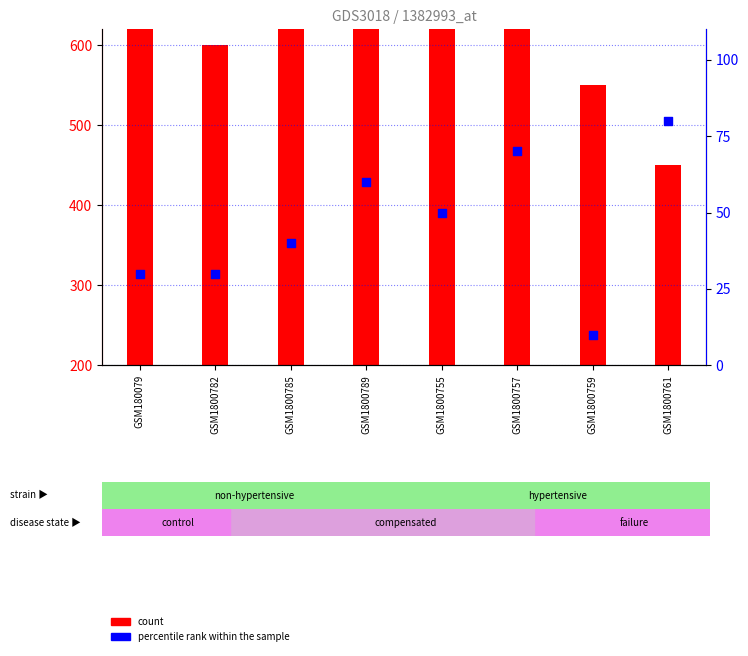

What is the ratio of the value at GSM1800789 to the value at GSM1800759?

6.0